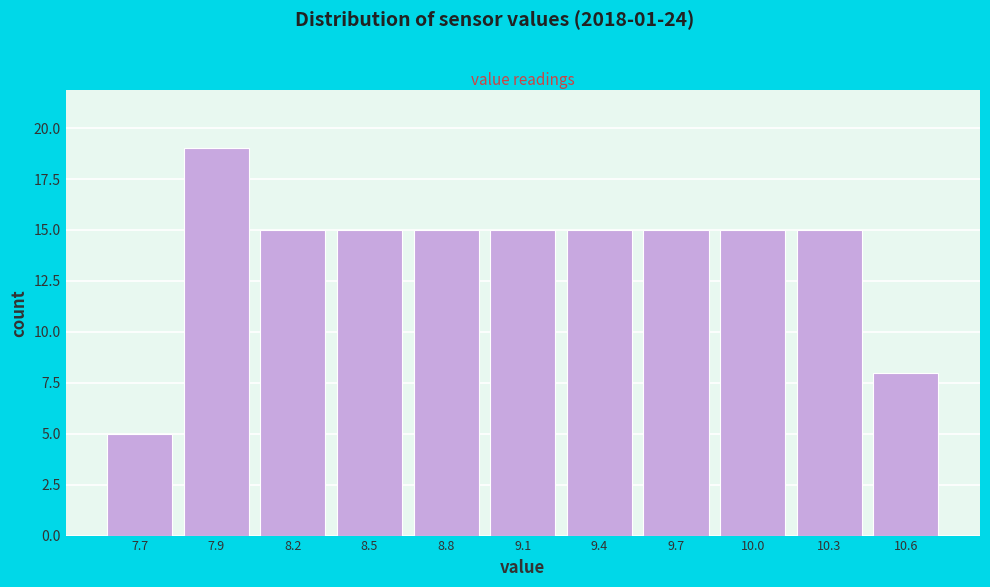

Reading left to right, what are all the values shown in this chart?

7.7=5	7.9=19	8.2=15	8.5=15	8.8=15	9.1=15	9.4=15	9.7=15	10.0=15	10.3=15	10.6=8